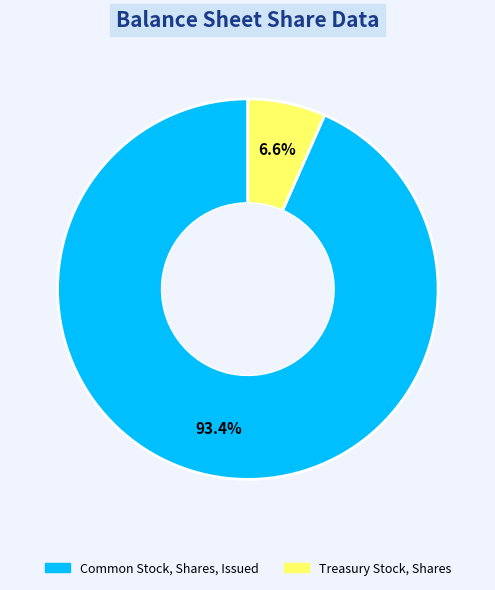

What is the smallest slice in the pie chart?

Treasury Stock, Shares